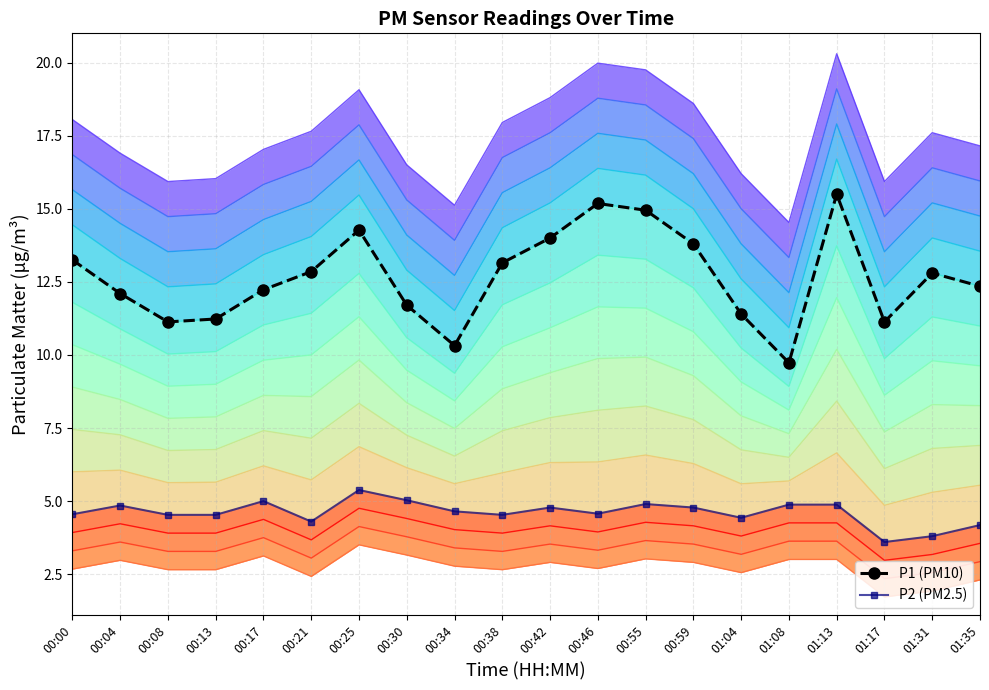

What is the difference between the second highest and second lowest values in the P1 (PM10) series?

4.9